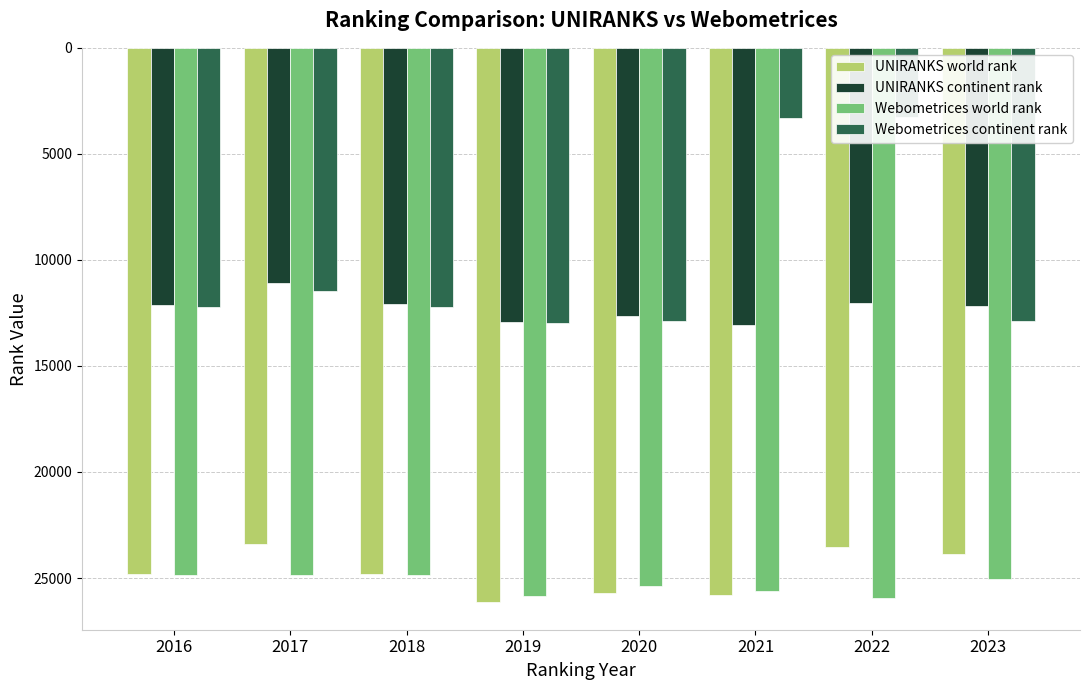

Reading left to right, list all the values displayed in this chart.

UNIRANKS world rank: 2016=24796	2017=23395	2018=24826	2019=26131	2020=25683	2021=25815	2022=23528	2023=23856
UNIRANKS continent rank: 2016=12111	2017=11068	2018=12075	2019=12910	2020=12656	2021=13086	2022=12029	2023=12178
Webometrices world rank: 2016=24864	2017=24858	2018=24865	2019=25870	2020=25360	2021=25597	2022=25940	2023=25041
Webometrices continent rank: 2016=12207	2017=11482	2018=12207	2019=12995	2020=12882	2021=3306	2022=3259	2023=12888